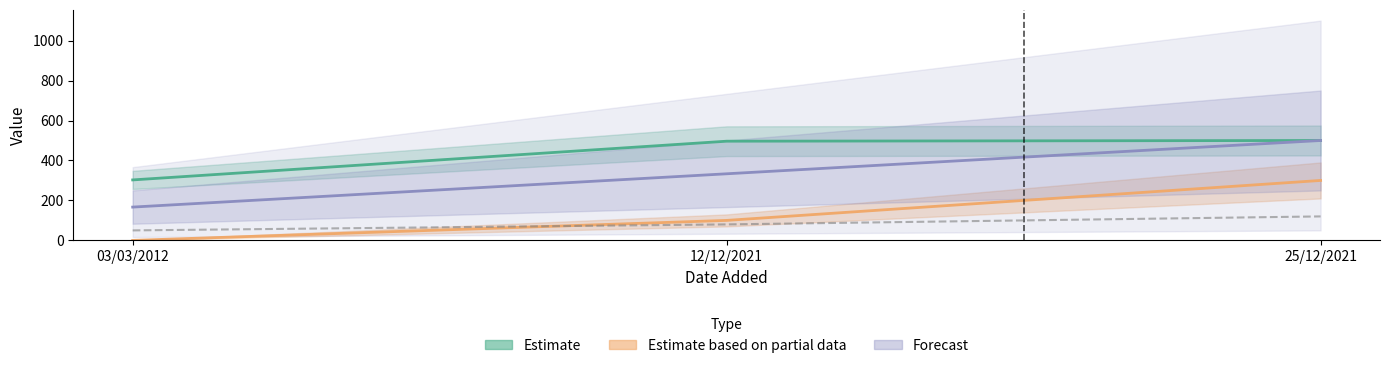

Reading right to left, what are all the values shown in this chart?

Estimate: 500.0	496.4	302.7
Estimate based on partial data: 300.0	100.0	0.0
Forecast: 500.0	333.3	166.7